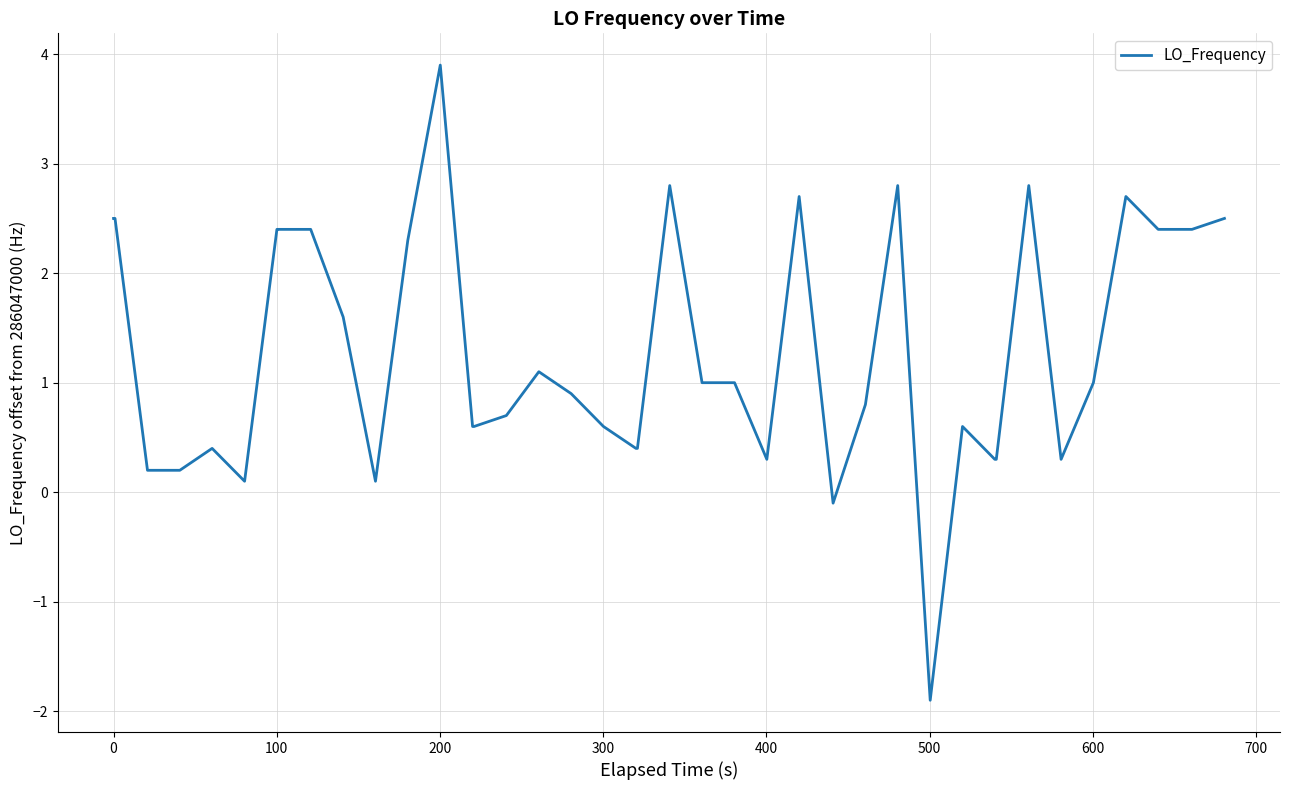

What is the smallest value displayed?

-1.9